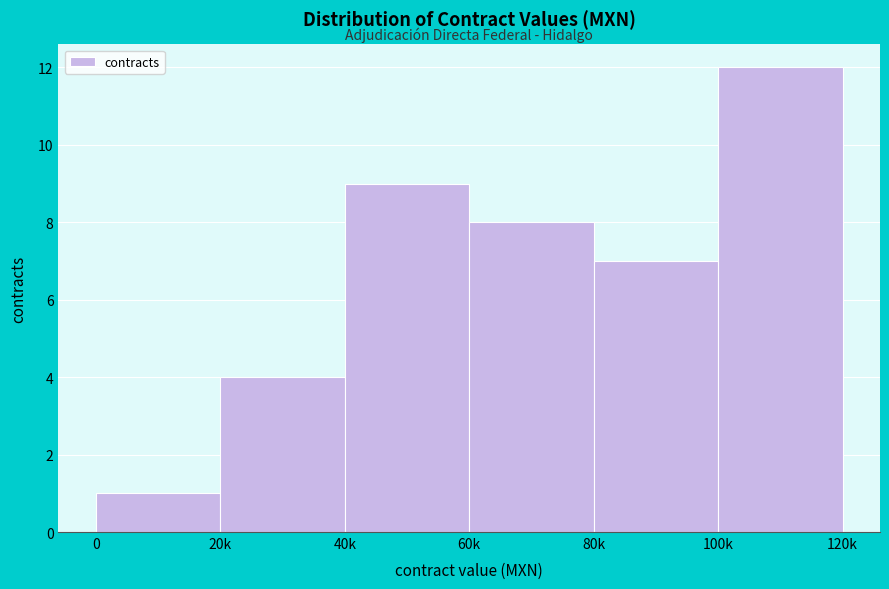

Reading left to right, extract all data points from this chart.

1	4	9	8	7	12